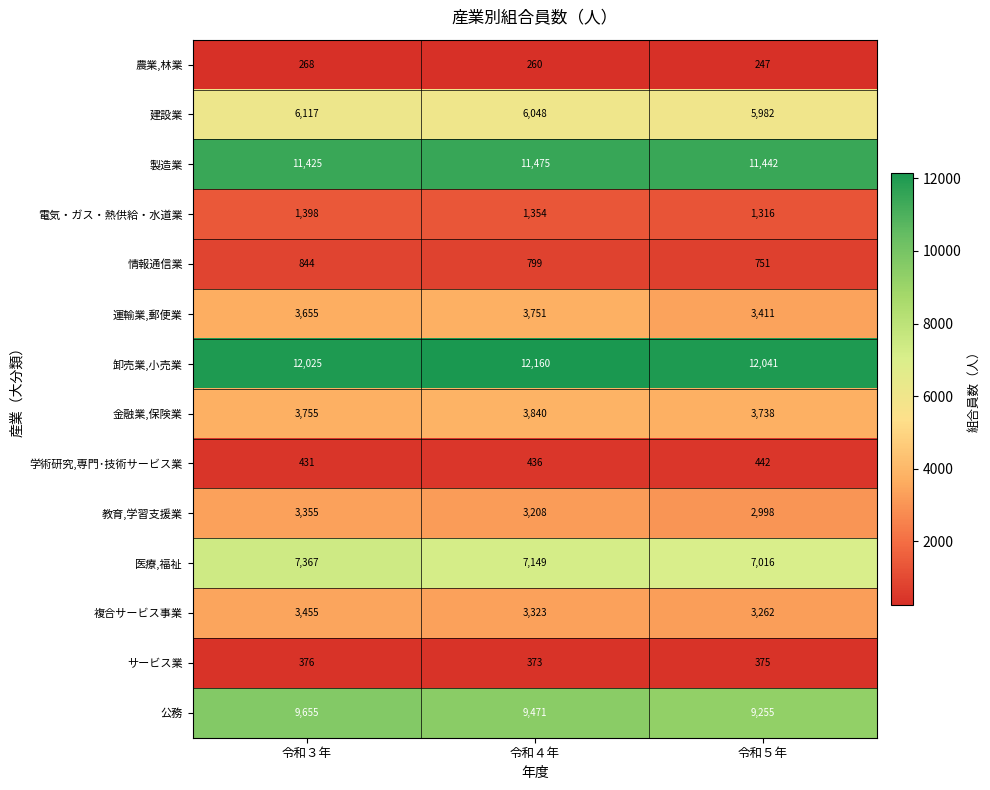

Which category has the highest value across all series?

令和４年